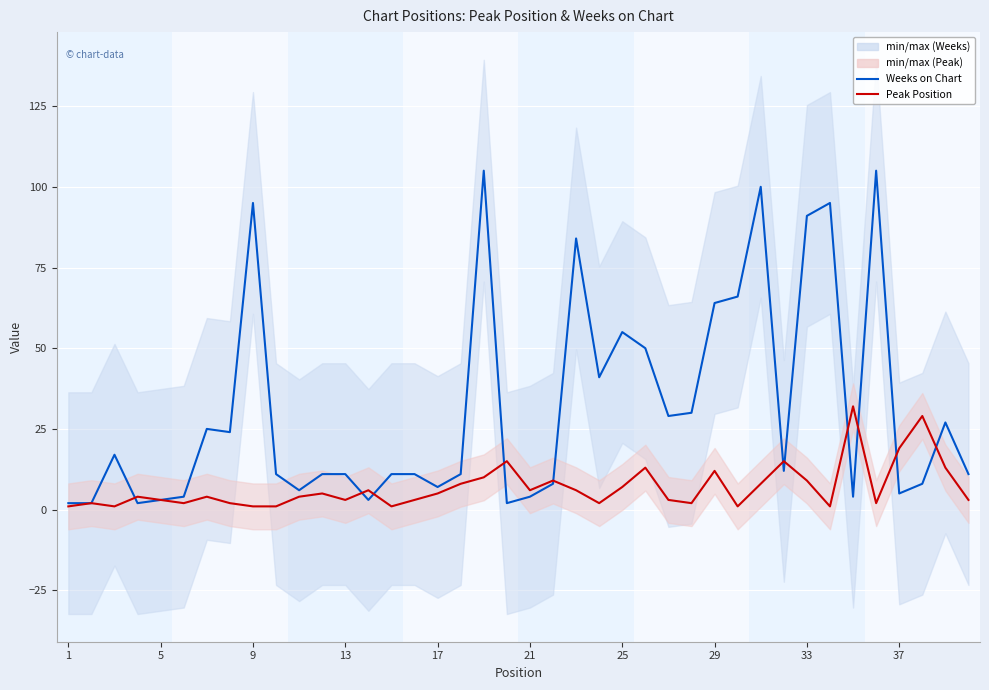

What is the difference between the maximum and second lowest values in the Weeks on Chart series?

103